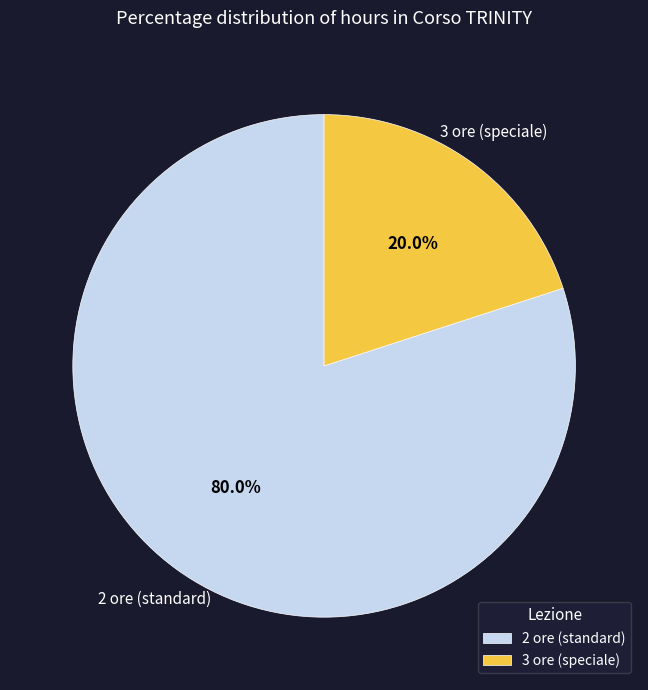

Which slice is the largest?

2 ore (standard)